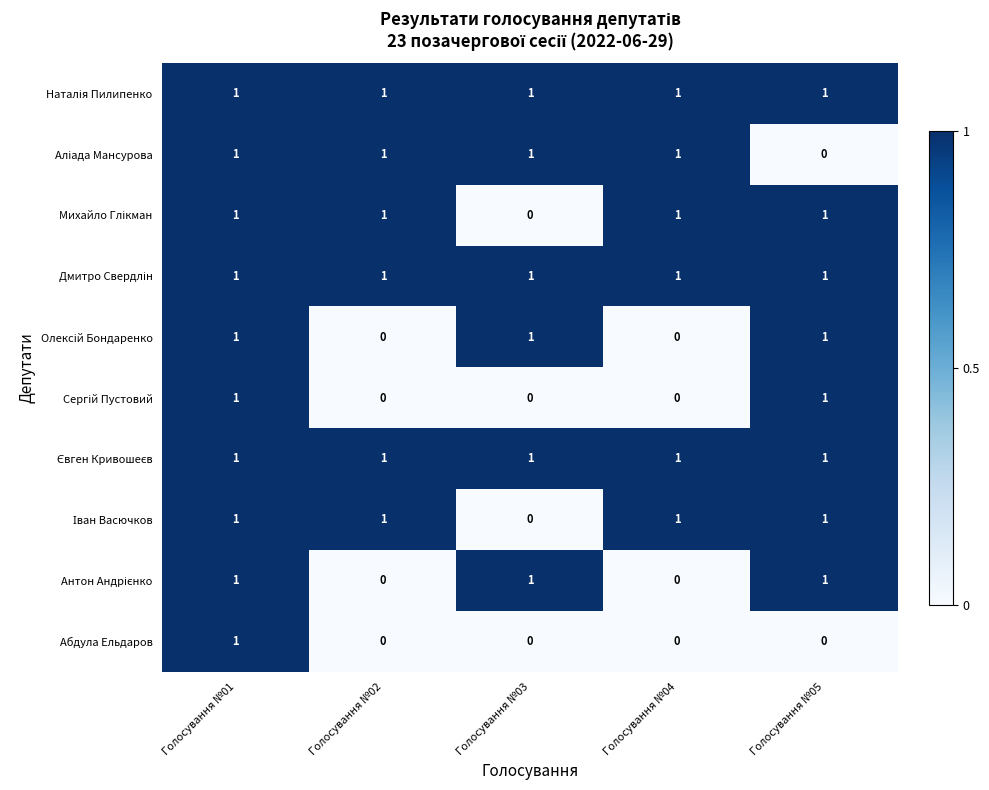

What is the total value across all series at Голосування №04?

6